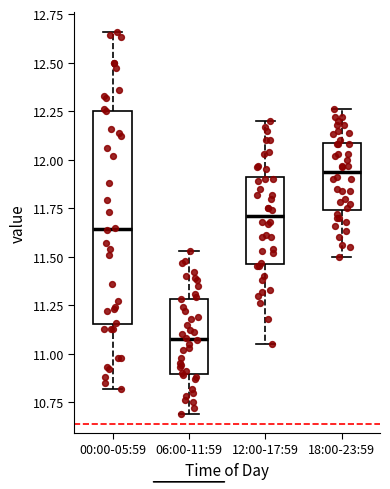

Which box's median line is the highest?

18:00-23:59